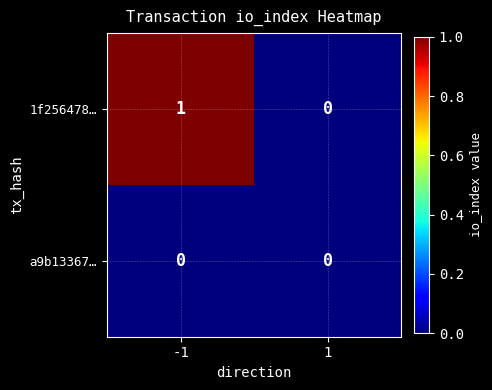

The value of a9b13367… at 1 is 0. True or false?

True